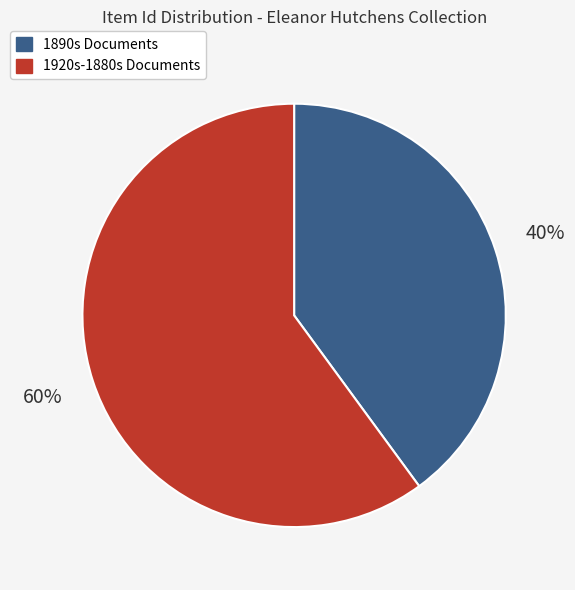

To the nearest percent, what is the combined percentage of 1890s Documents and 1920s-1880s Documents?

100%